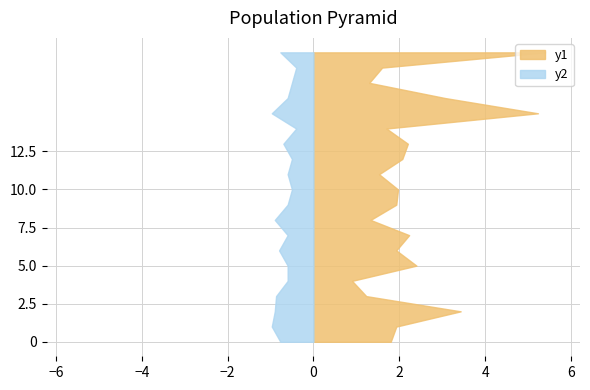

Reading left to right, extract all data points from this chart.

P1: 1.8	1.9	3.4	1.2	0.9	2.4	1.9	2.2	1.3	1.9	2.0	1.5	2.1	2.2	1.7	5.2	3.1	1.3	1.6	5.4
P2: 0.8	1.0	0.9	0.9	0.6	0.6	0.8	0.6	0.9	0.6	0.5	0.6	0.5	0.7	0.4	1.0	0.6	0.5	0.4	0.8